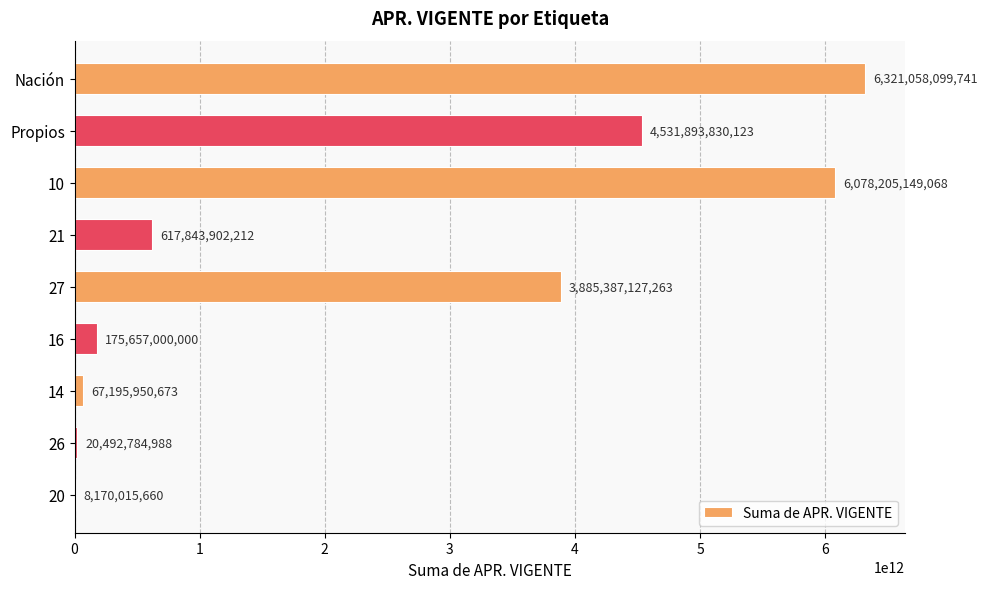

Is it true that the value at 26 is 20492784988?

True